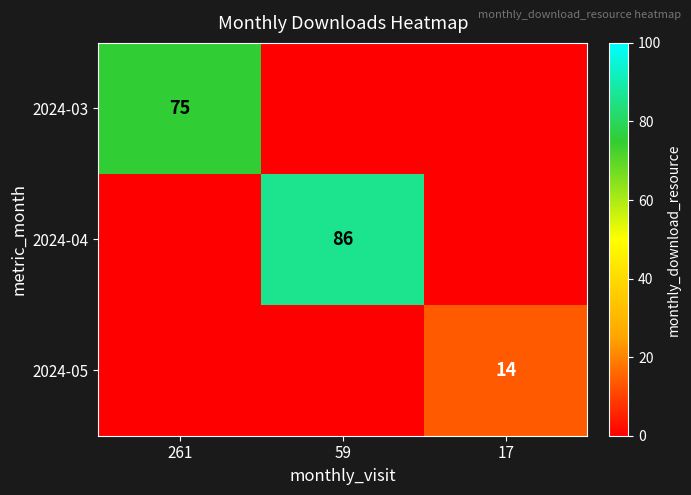

Is it true that 2024-03 equals 75 at 261?

True